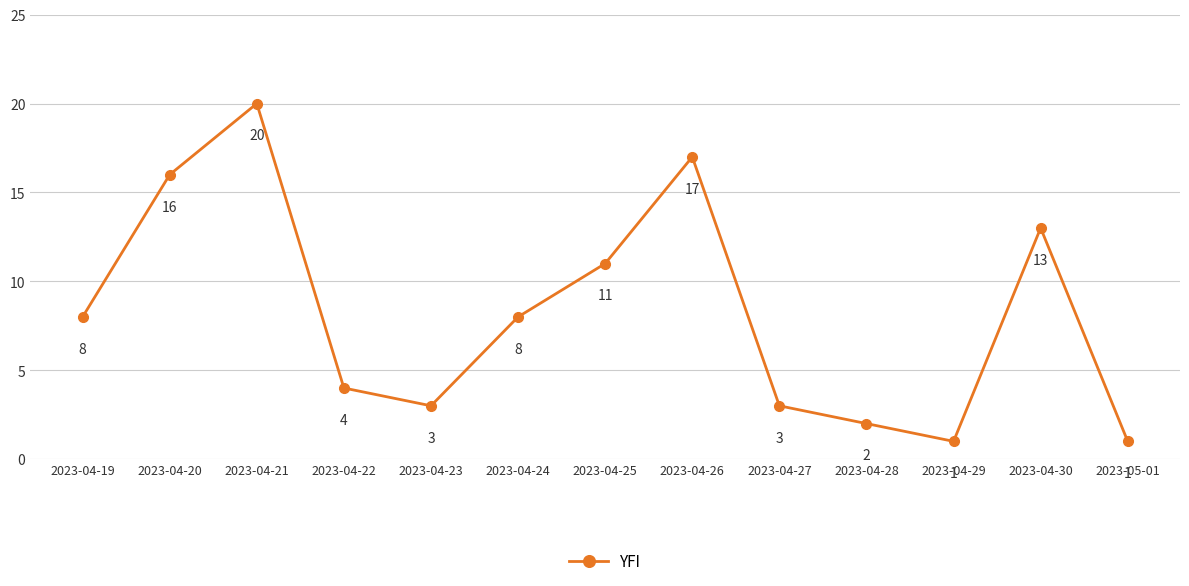

What is the label of the 4th point from the left?

2023-04-22